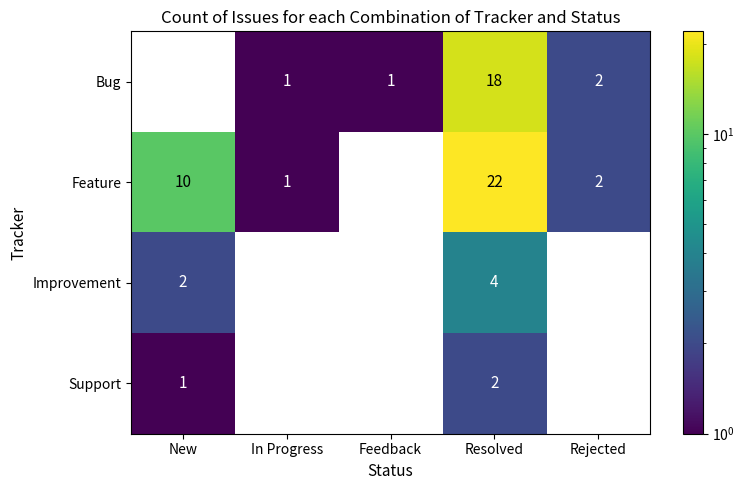

The value of Support at New is 0.6. True or false?

False